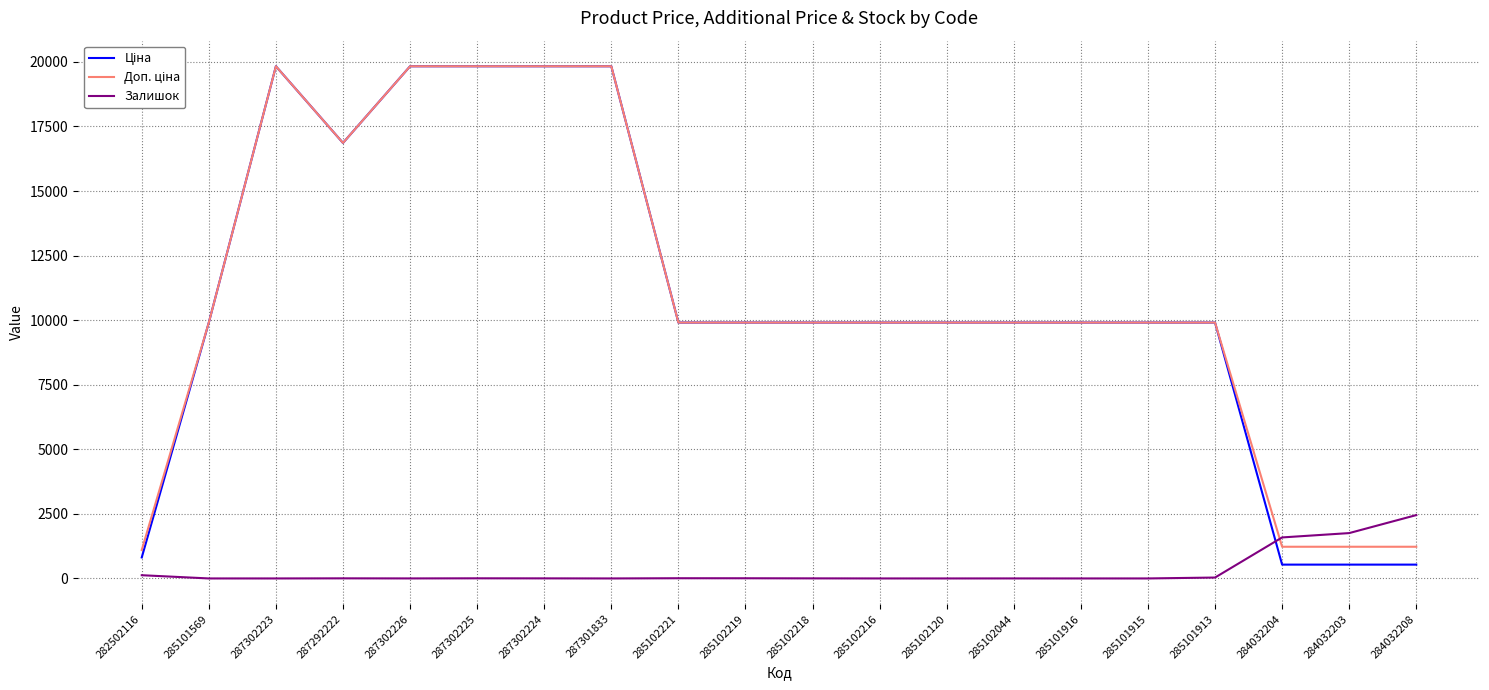

What is the total value across all series at 284032204?

3350.6